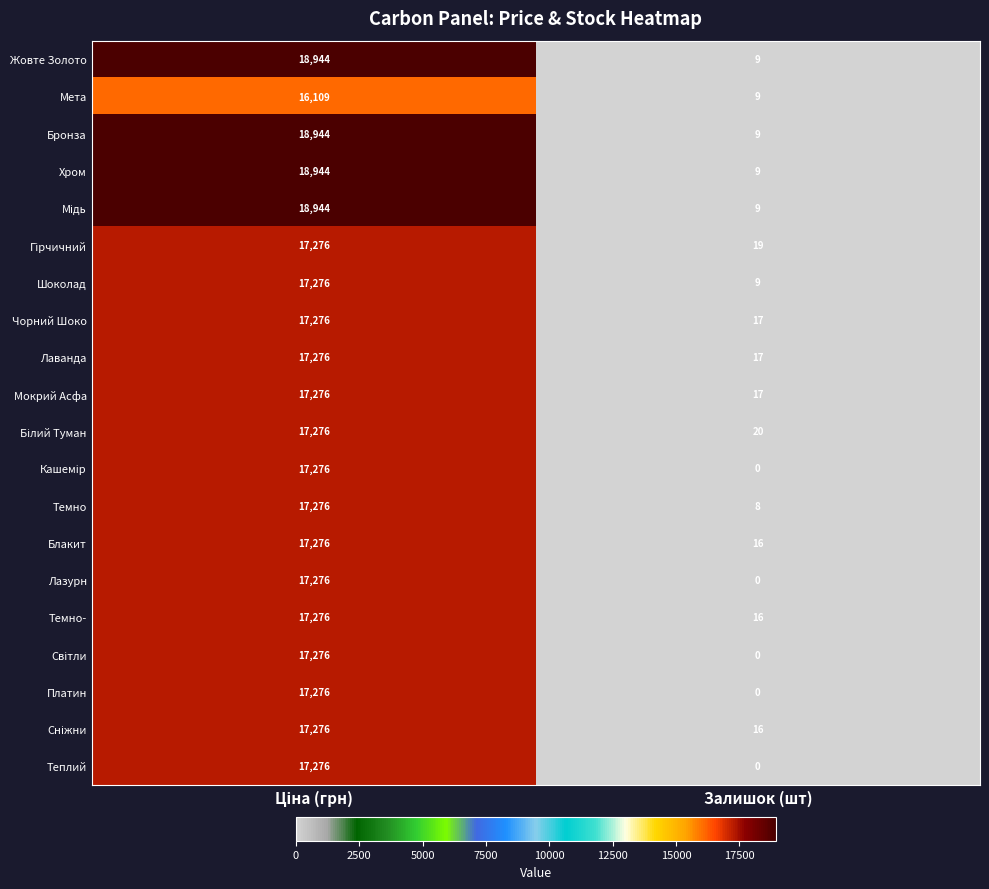

What is the difference between the highest and lowest values at Залишок (шт)?

20